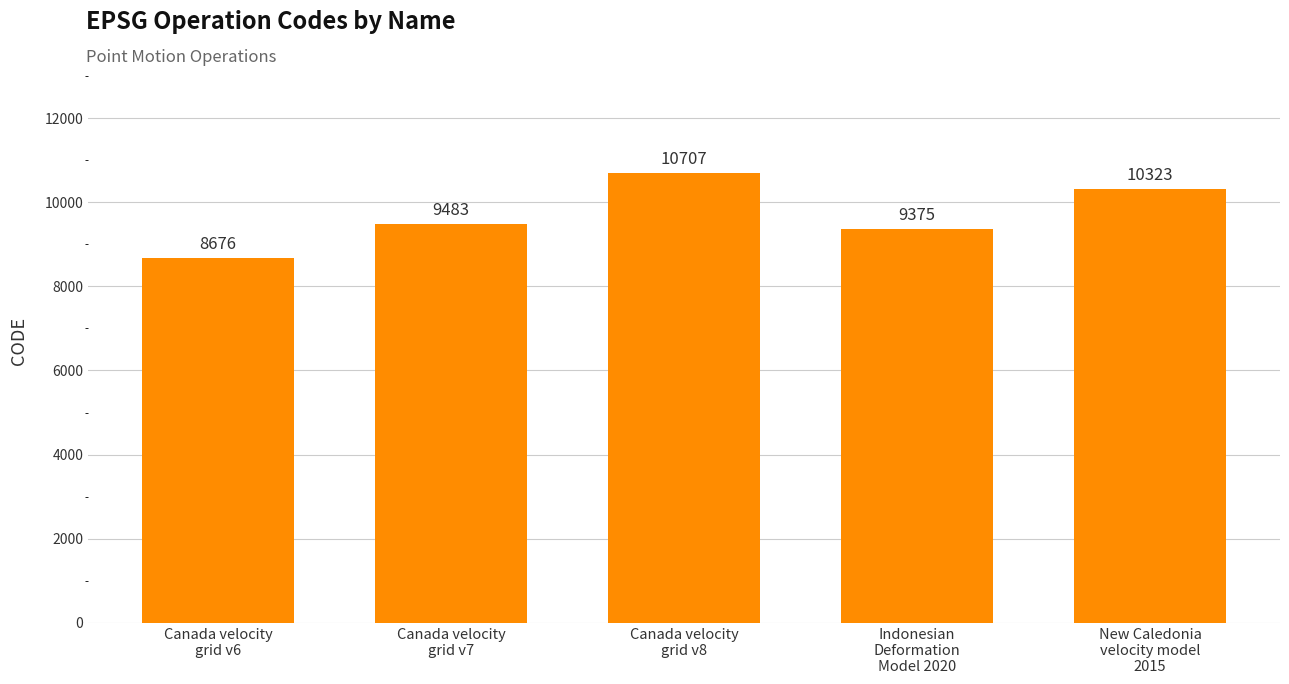

Count the number of data series in this chart.

1